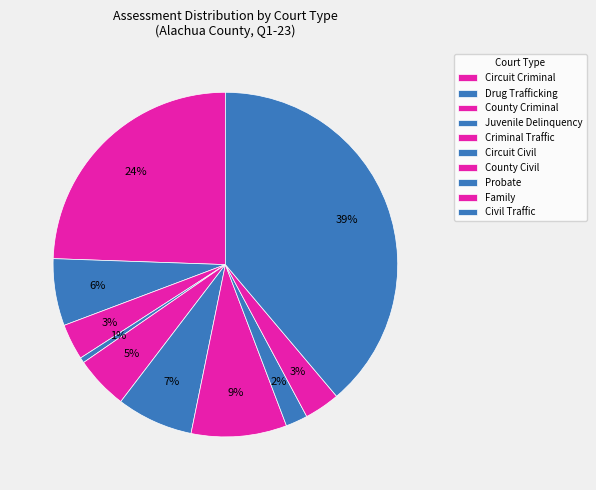

Is it true that Family is 3% of the pie?

True